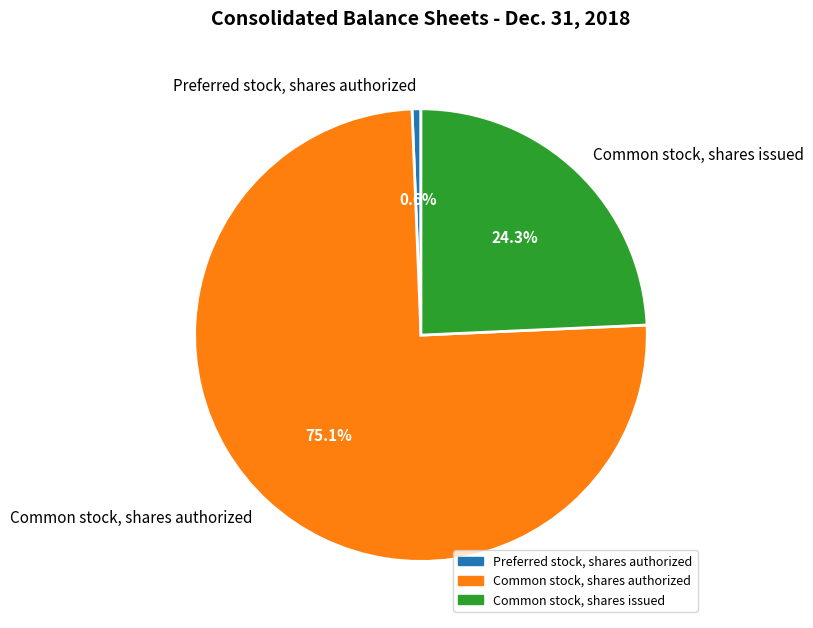

How many slices are in this pie chart?

3